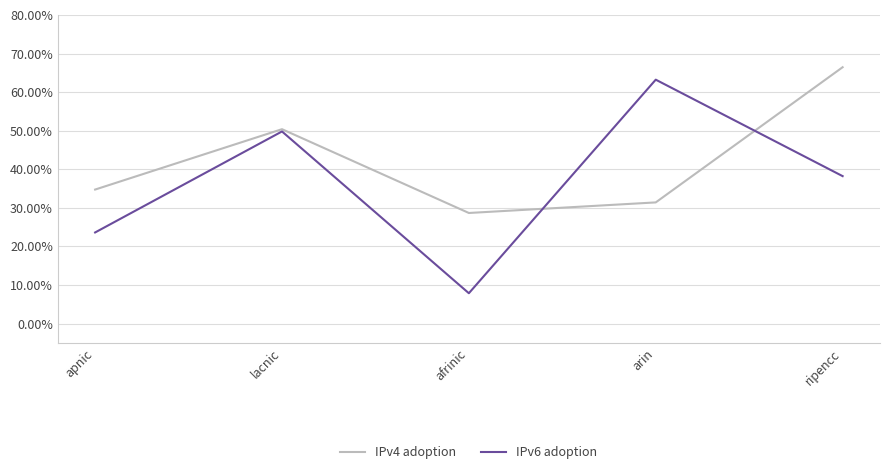

How many IPv4 adoption values are between 0 and 1?

5